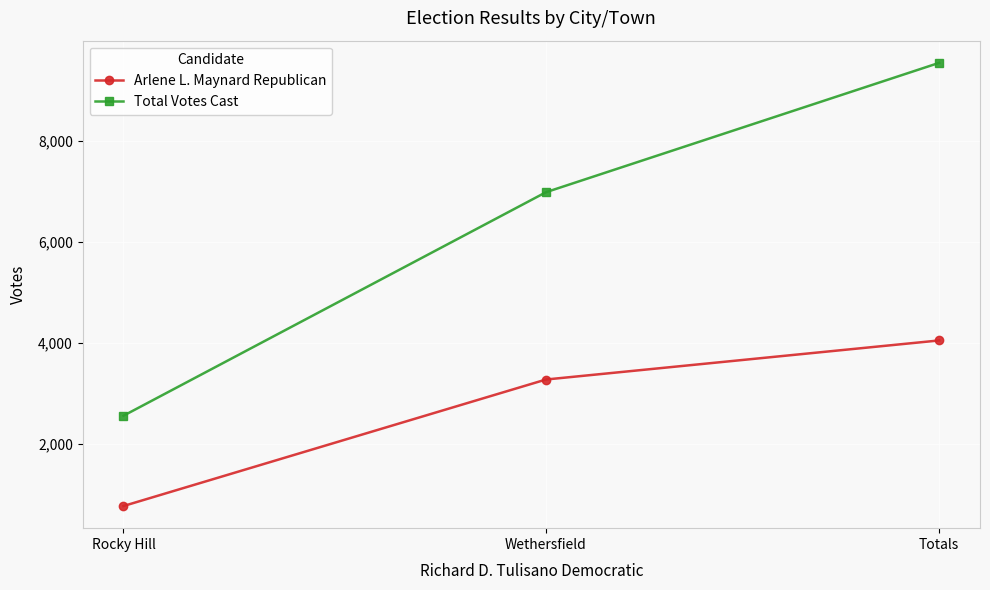

What is the difference between the maximum and minimum values in the Total Votes Cast series?

6980